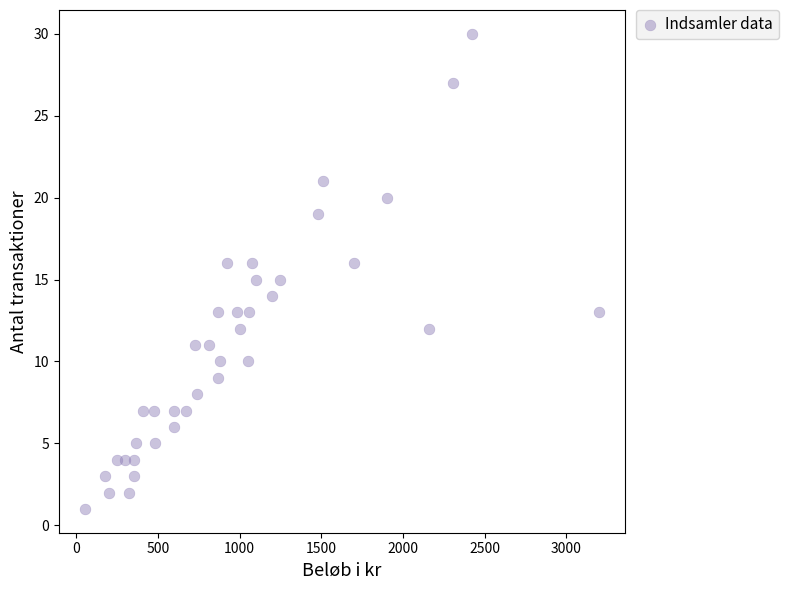

What is the range of X values (max minus min)?

3150